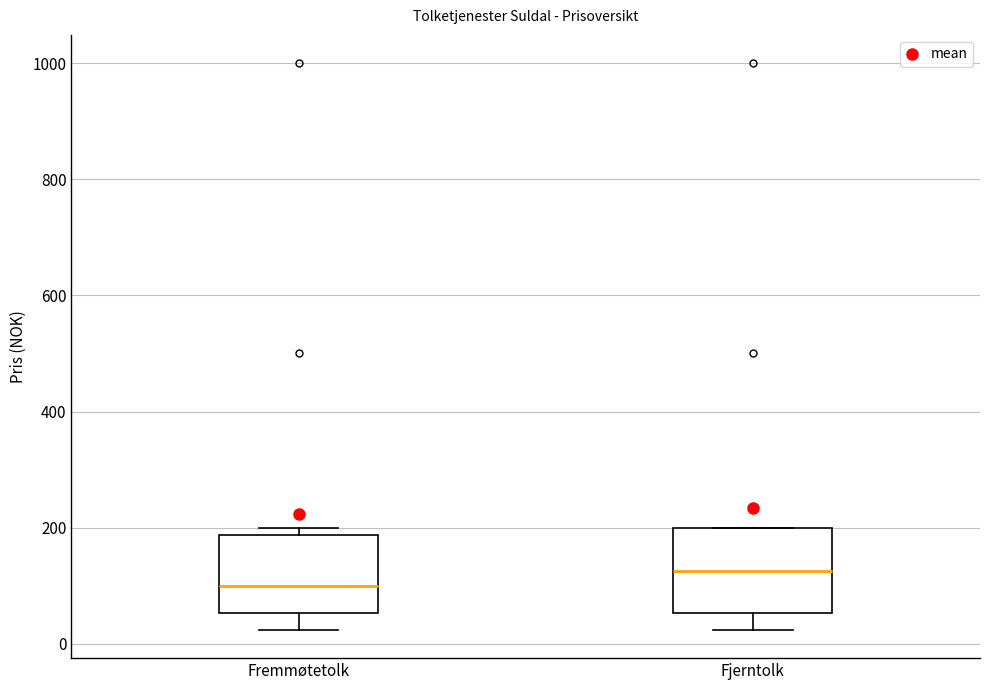

Reading left to right, read every box against the y-axis: the position of its median line, the range the box covers, and the ends of its whiskers. The values are not printed on the chart, so give them approximately, as read against the axis.

Fremmøtetolk: median 100, box 60 to 180, whiskers 20 to 200
Fjerntolk: median 120, box 60 to 200, whiskers 20 to 200